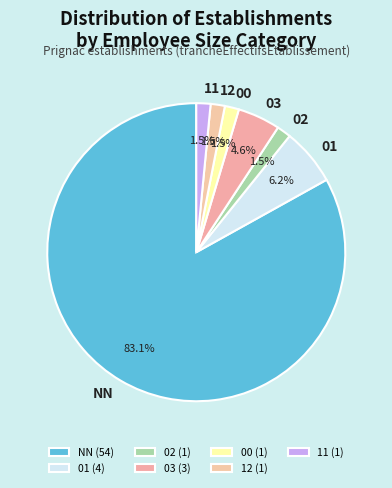

Which slice is the largest?

NN